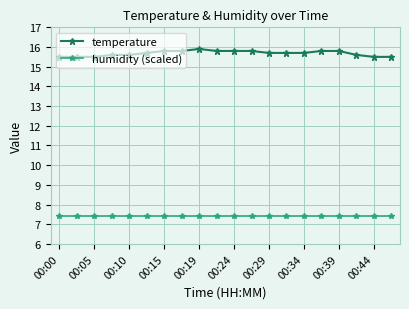

True or false: humidity (scaled) and temperature cross at least once.

False